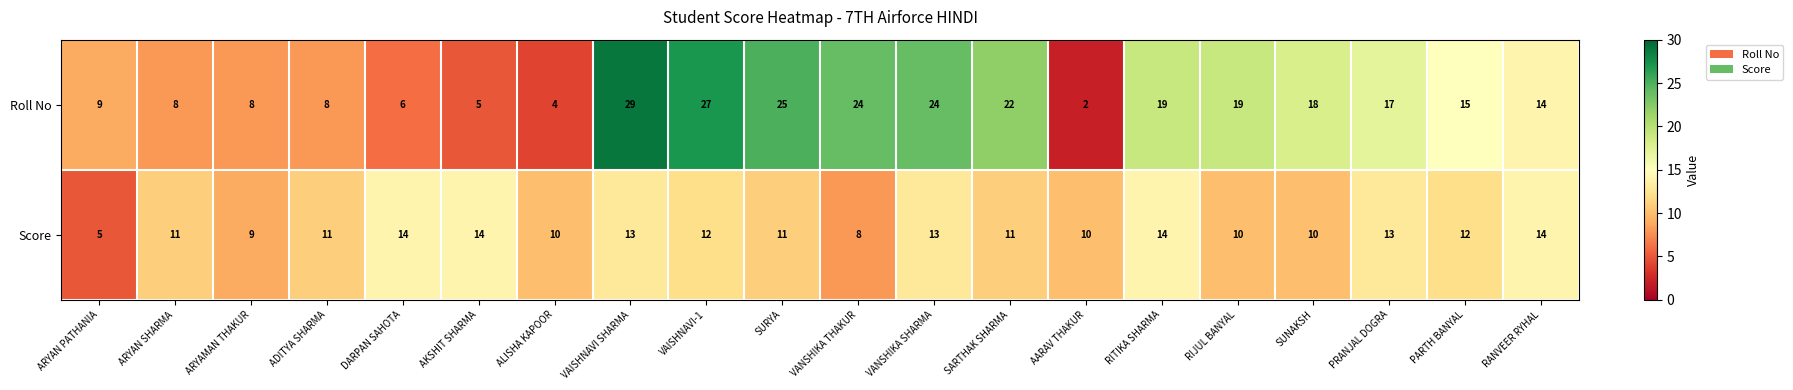

What is the sum of all Score values?

225